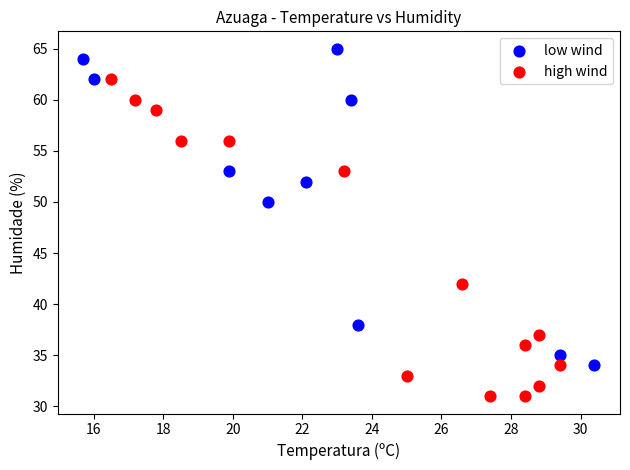

Which series contains the lowest Y value?

high wind